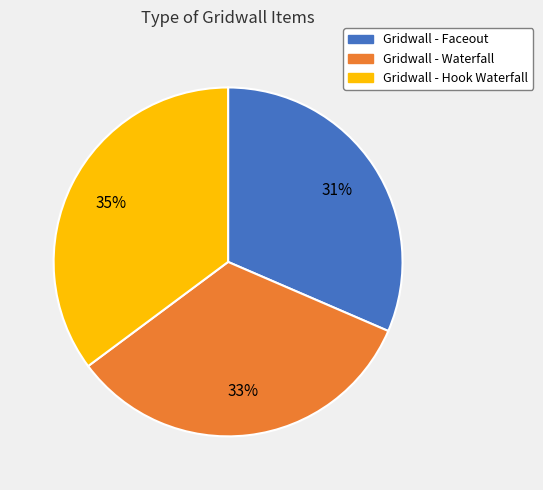

Does any single category account for the majority?

No